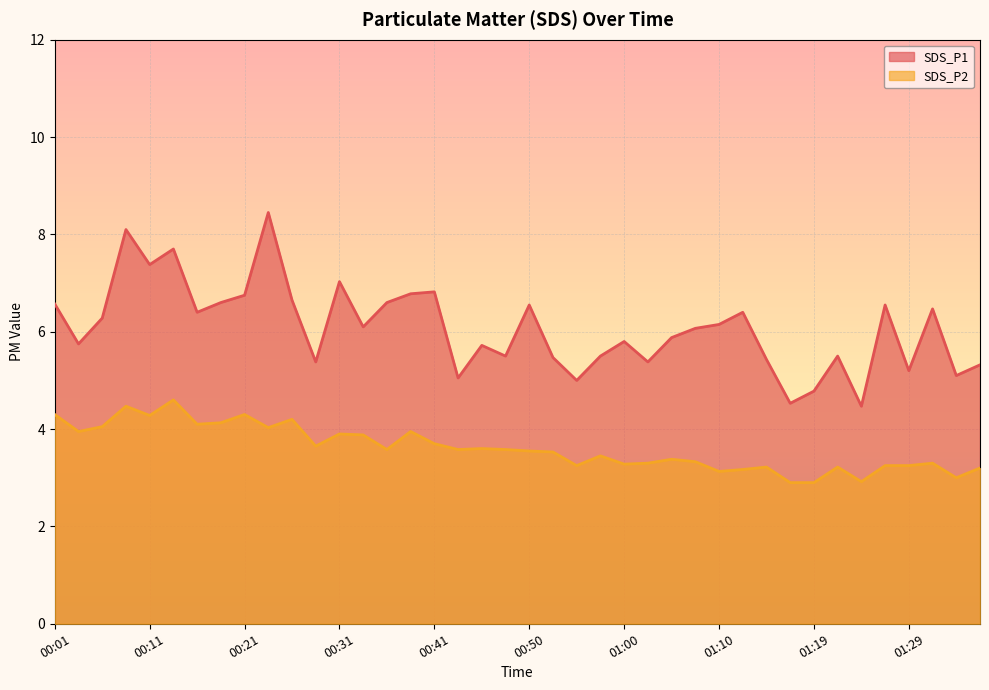

List the series in order of their overall mean, lowest first.

SDS_P2, SDS_P1